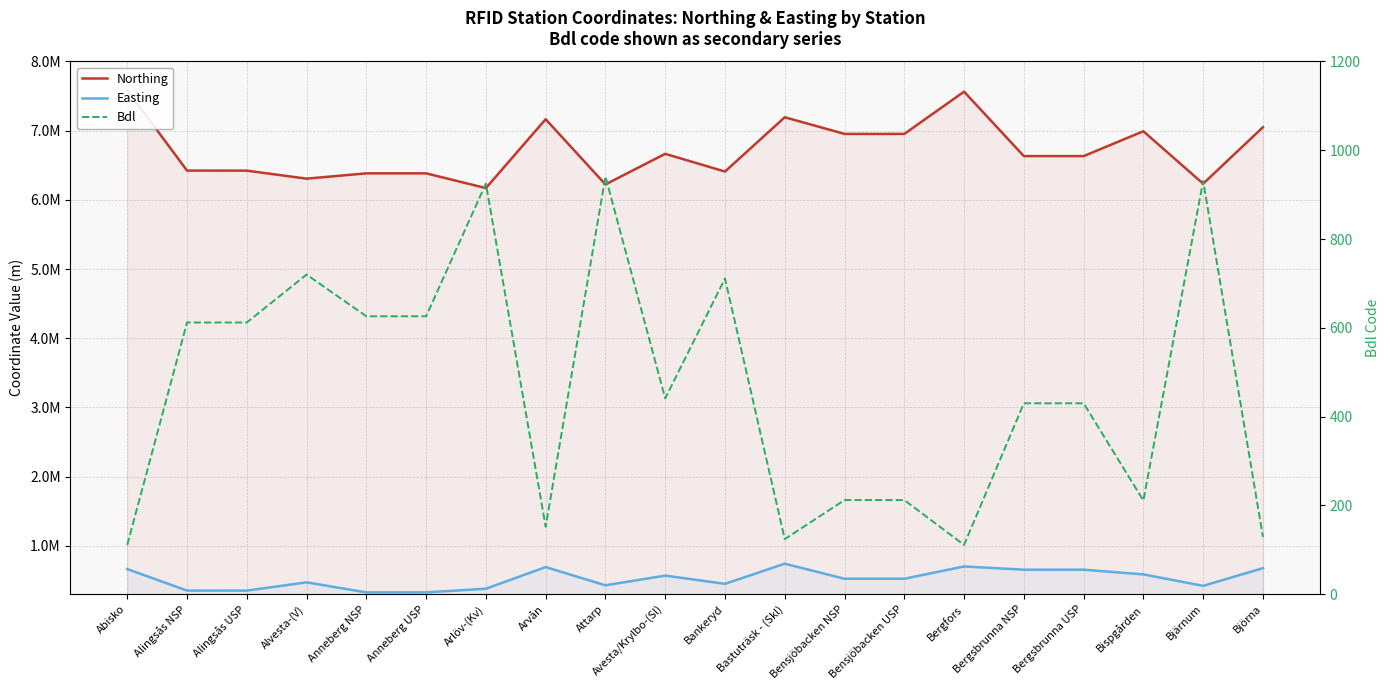

Rank the categories by Easting value from lowest to highest.

Anneberg USP, Anneberg NSP, Alingsås USP, Alingsås NSP, Arlöv-(Kv), Bjärnum, Attarp, Bankeryd, Alvesta-(V), Bensjöbacken USP, Bensjöbacken NSP, Avesta/Krylbo-(Sl), Bispgården, Bergsbrunna USP, Bergsbrunna NSP, Abisko, Björna, Arvån, Bergfors, Bastuträsk - (Skl)